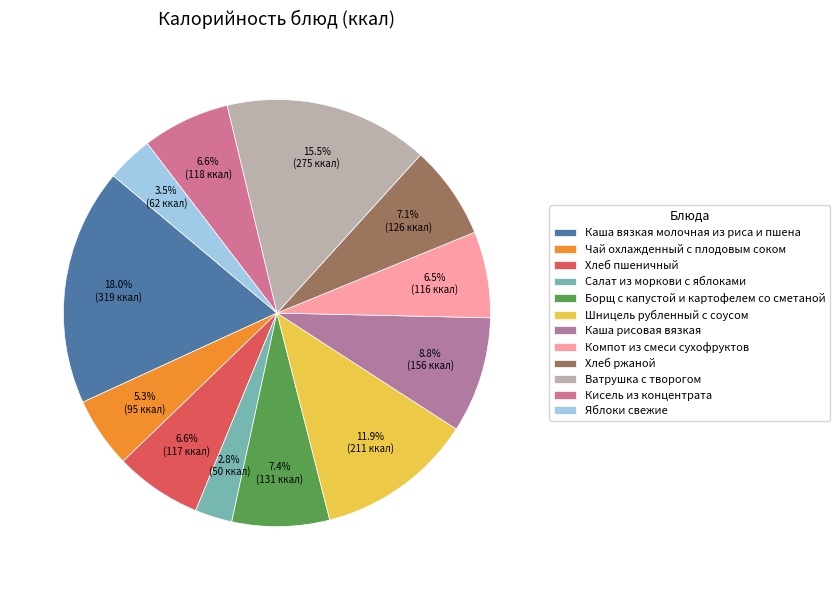

Which slice is the smallest?

Салат из моркови с яблоками